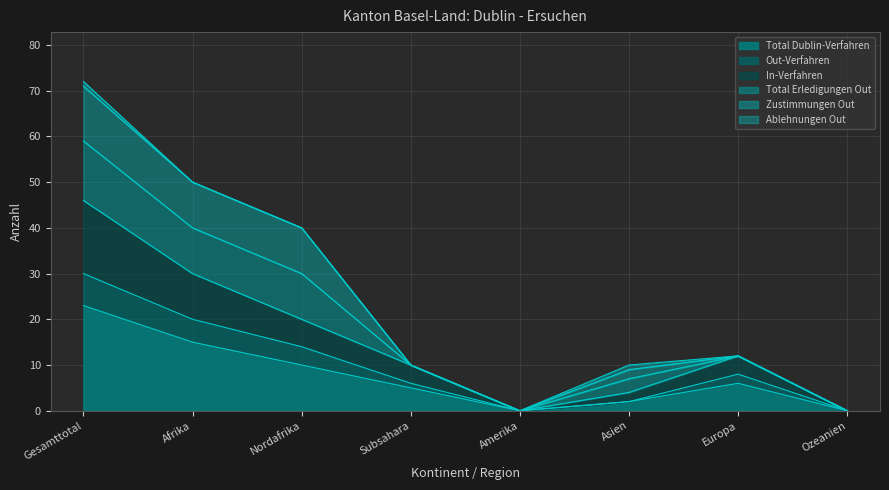

Which category has the highest value in the Out-Verfahren series?

Gesamttotal